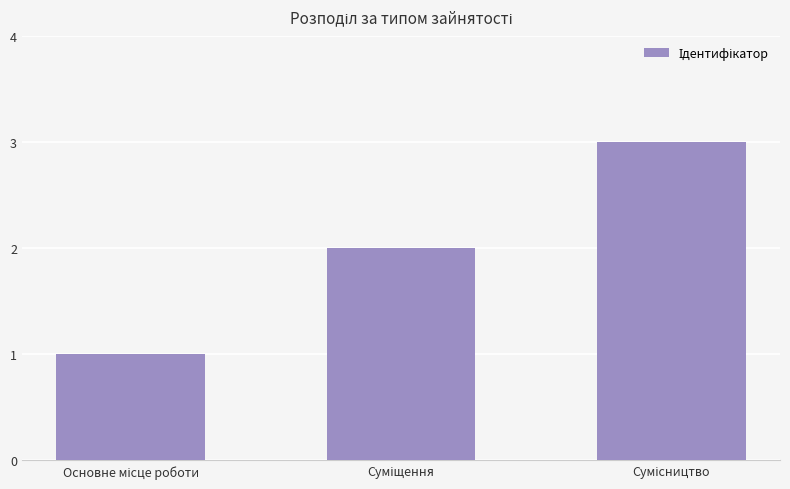

What is the value of the 2nd bar from the left?

2